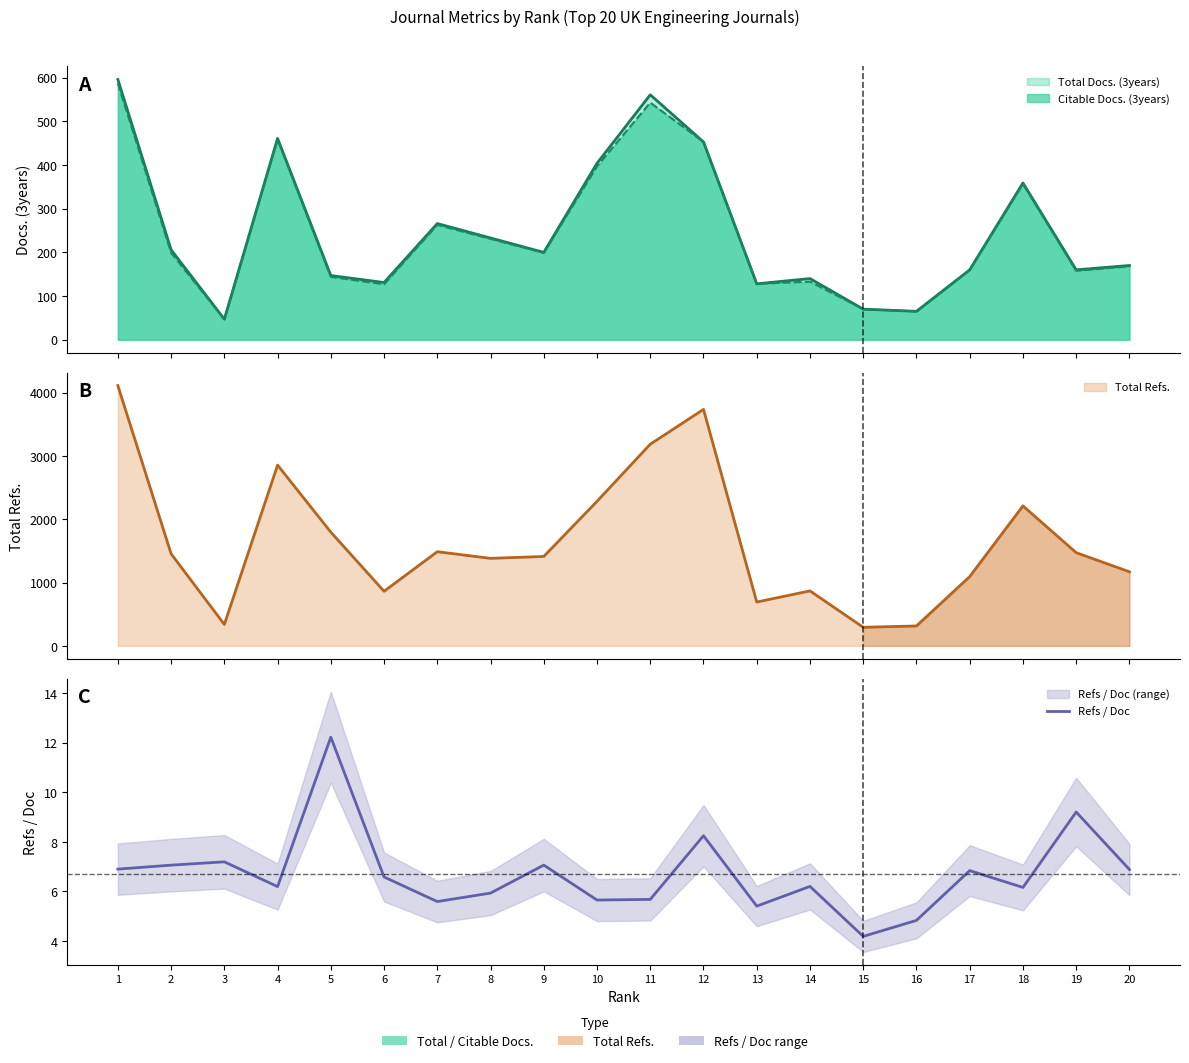

At which label does the data first exceed 6?

1